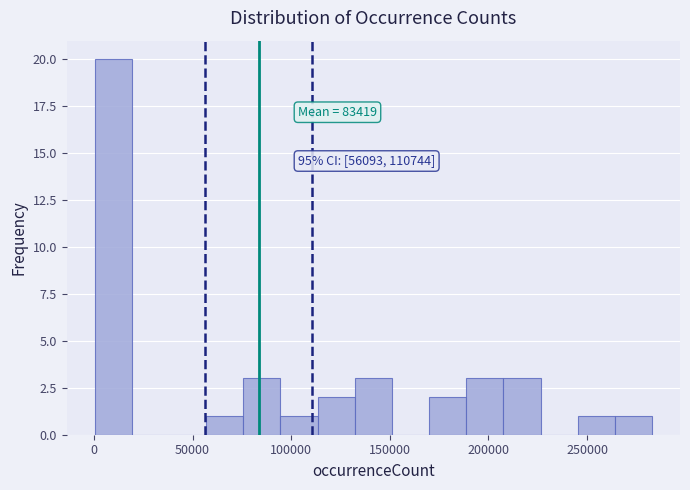

Read against the x-axis, roughly where is the centre of the tallest bar?

10000